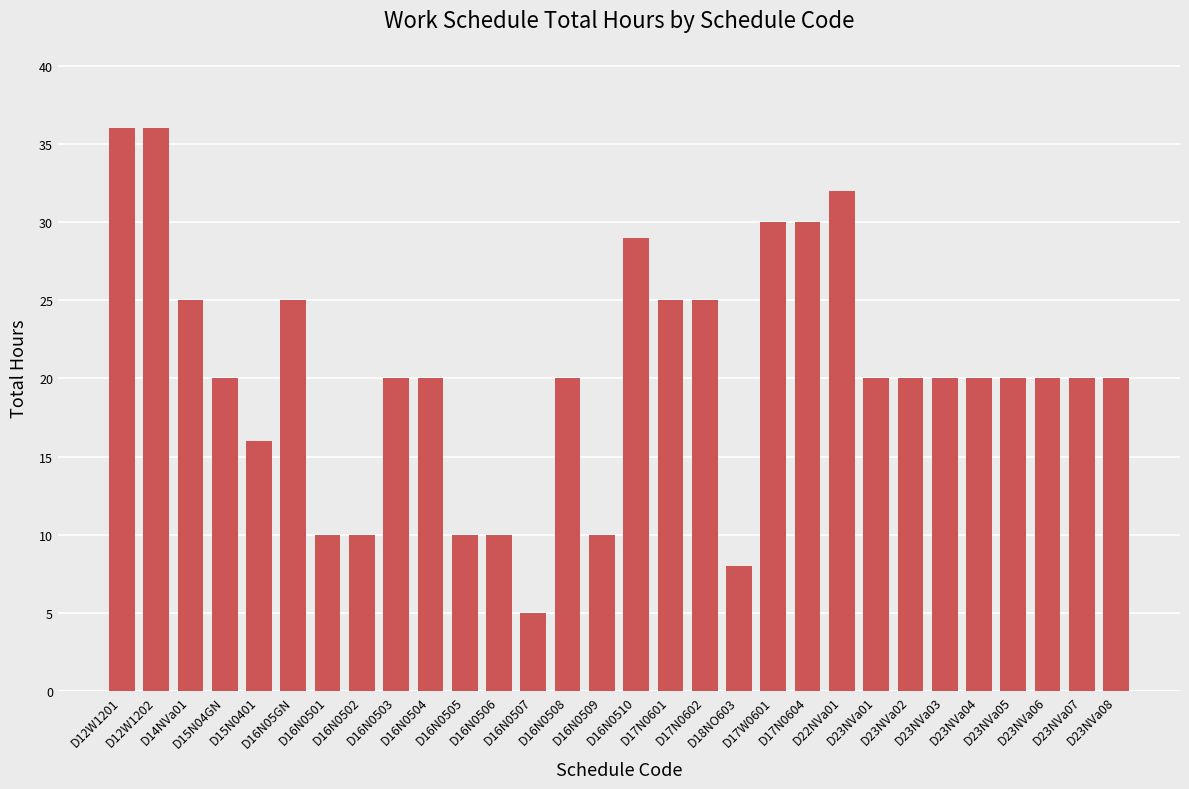

Does the chart contain stacked bars?

No